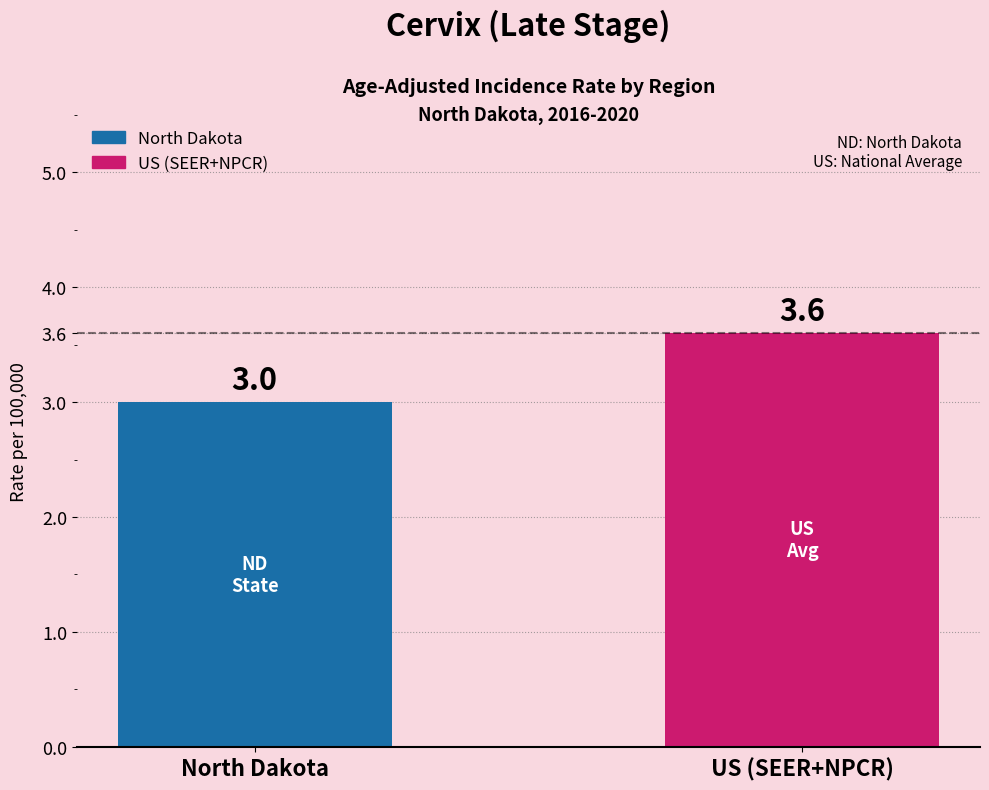

What is the smallest value displayed?

3.0